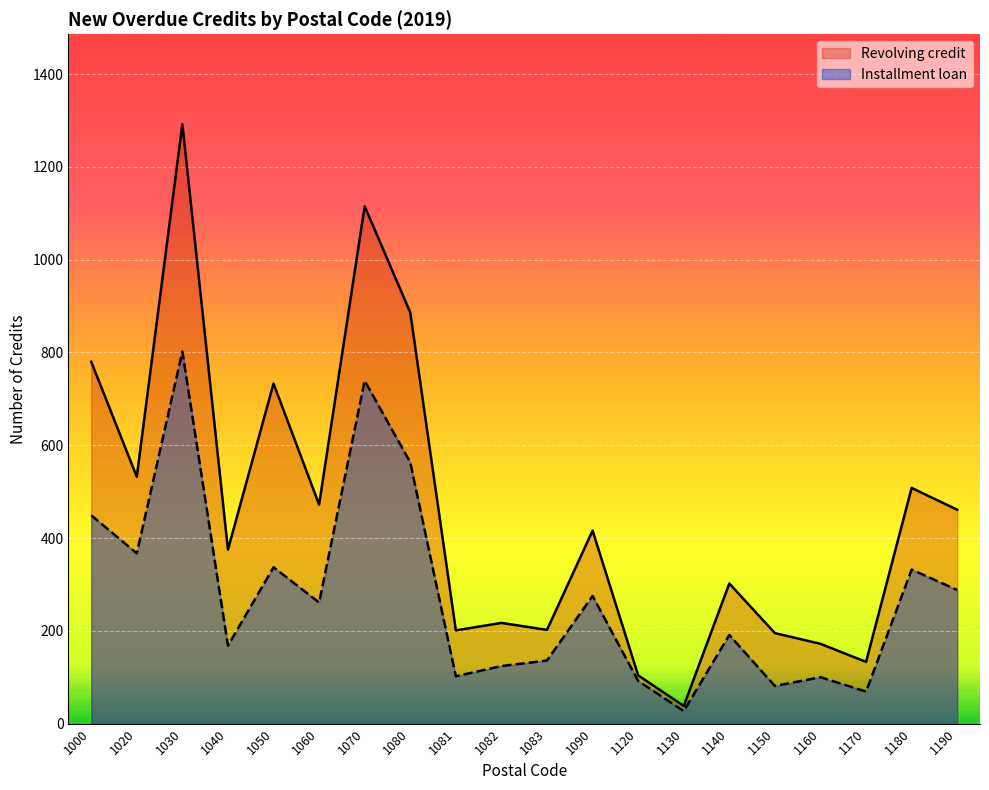

Which series has the widest spread of values?

Revolving credit